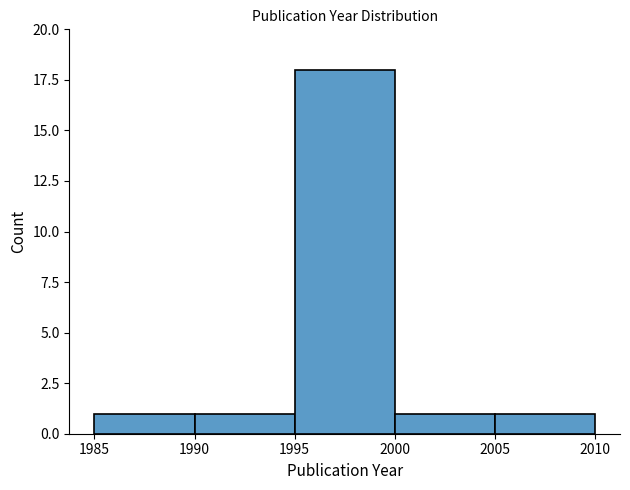

Reading left to right, list every bar in this chart as the range it spans on the x-axis followed by its height. The values are not printed on the chart, so give them approximately, as read against the axis.

1985 to 1990: 1
1990 to 1995: 1
1995 to 2000: 18
2000 to 2005: 1
2005 to 2010: 1